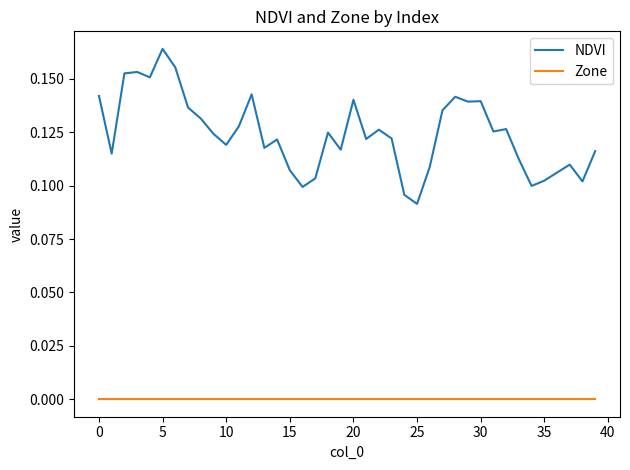

True or false: NDVI and Zone cross at least once.

False